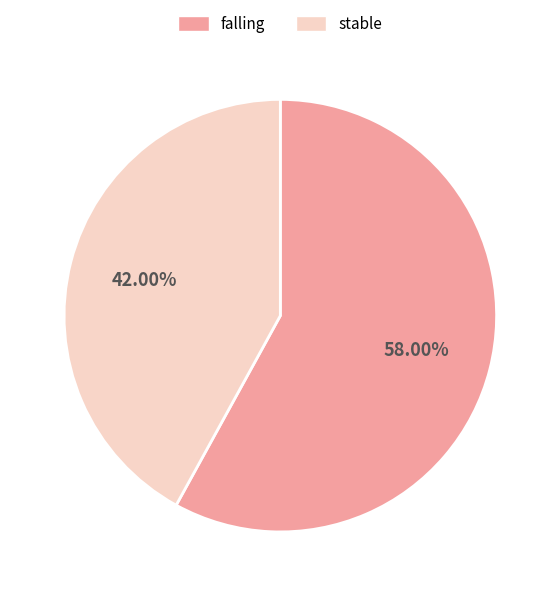

Is it true that falling is 50% of the pie?

False